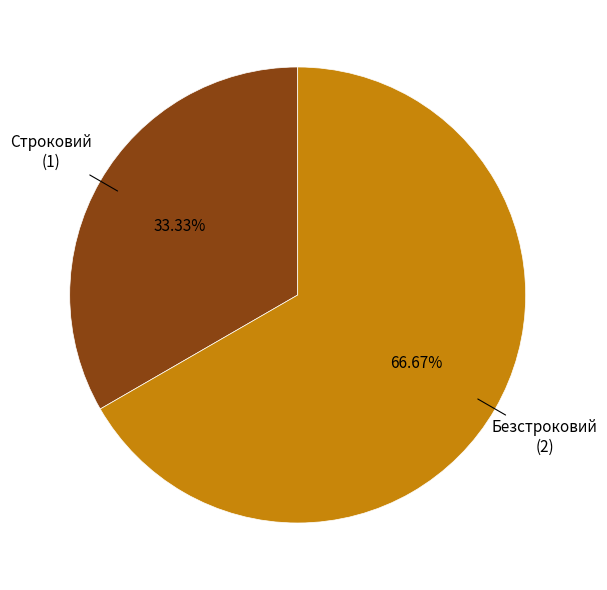

How many segments does this pie chart have?

2